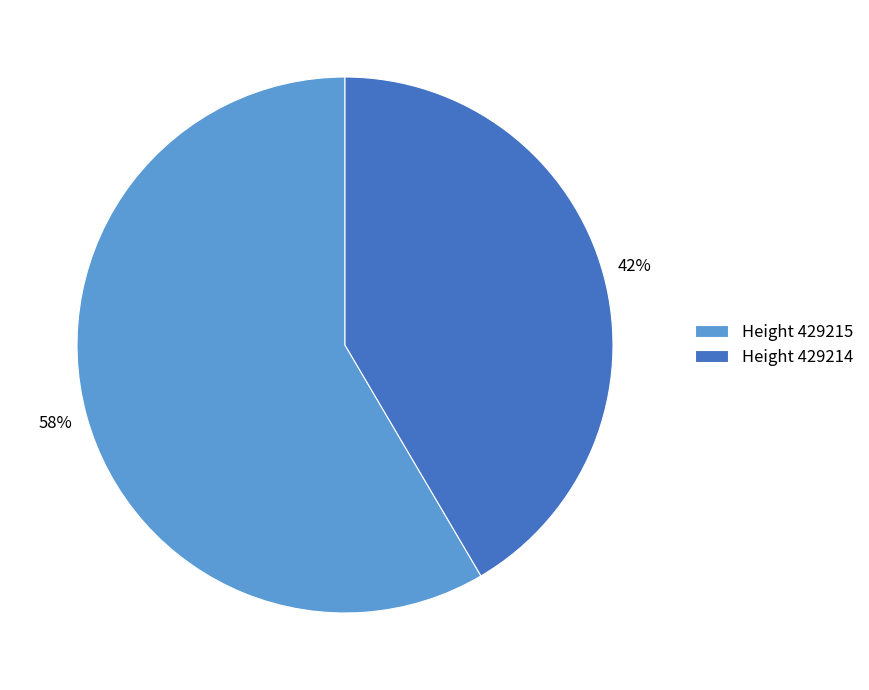

The Height 429215 slice represents 58% of the pie. True or false?

True